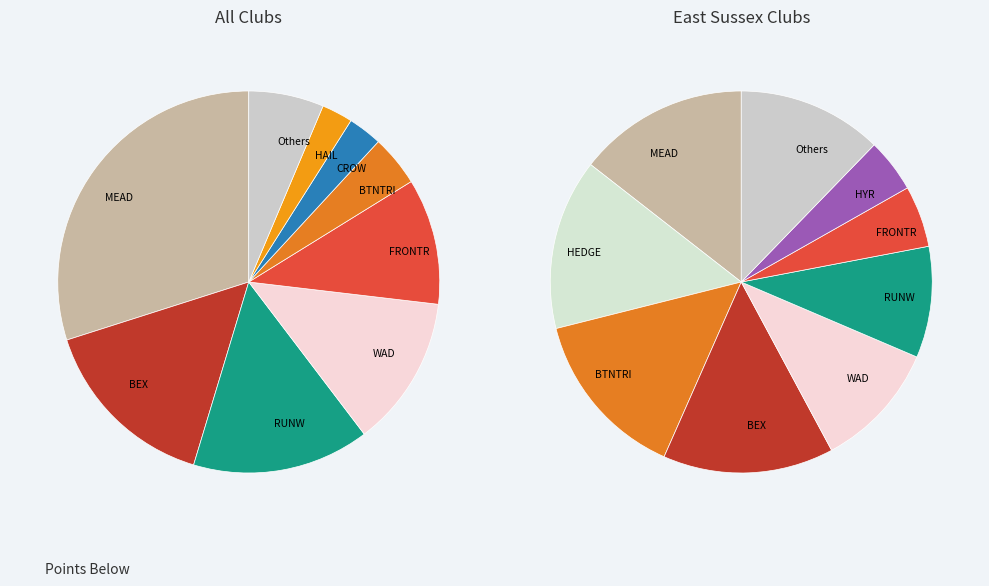

Do HYR and MEAD together represent more than half of the pie?

No